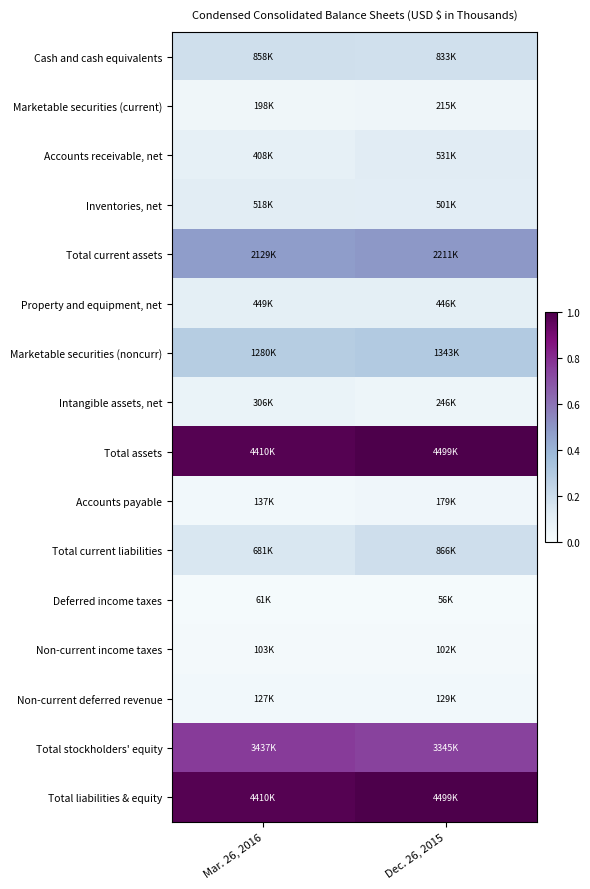

At how many categories does at least one series exceed 0?

2